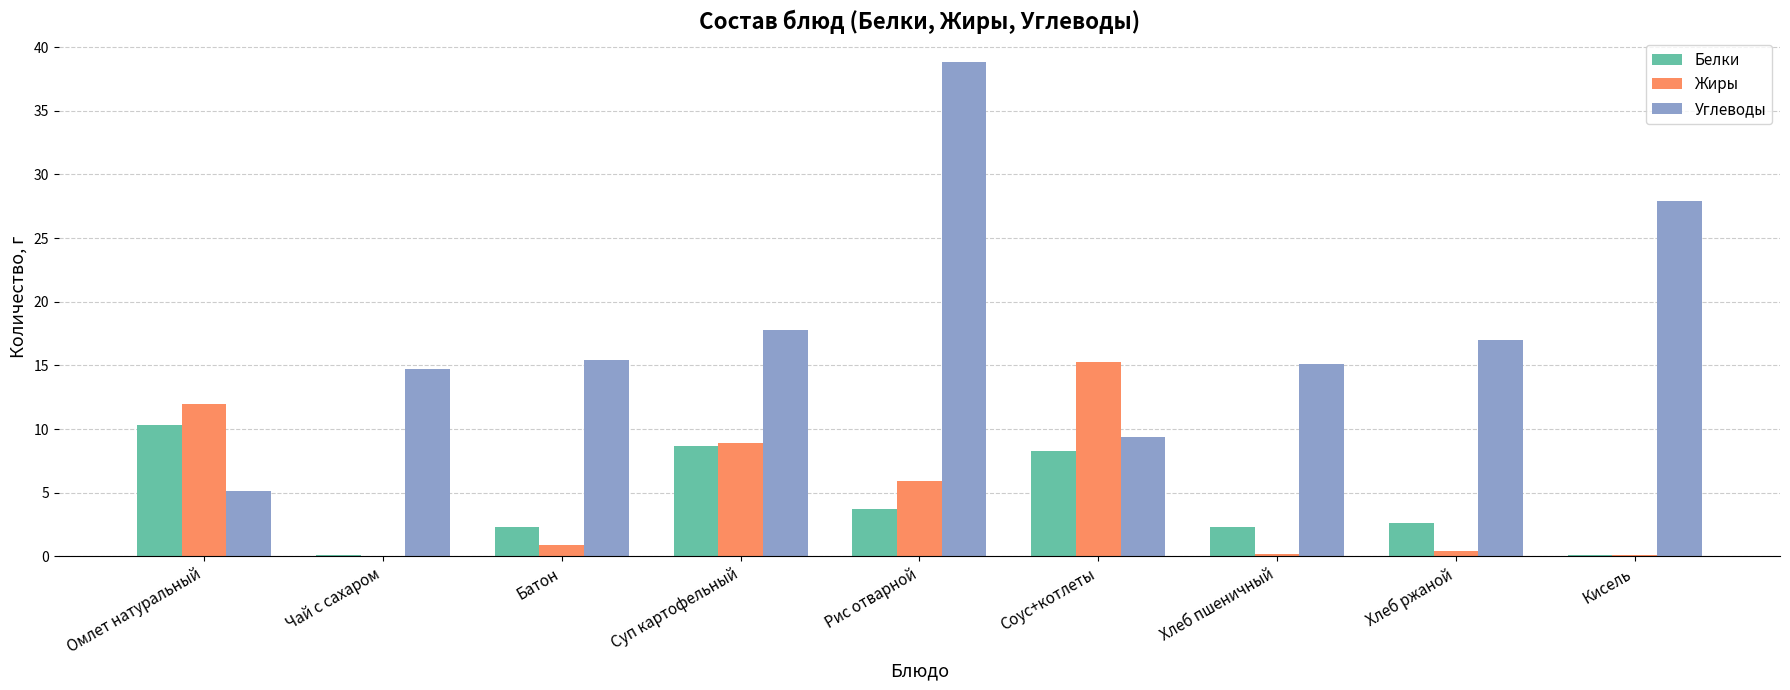

Which series has the largest total across all categories?

Углеводы